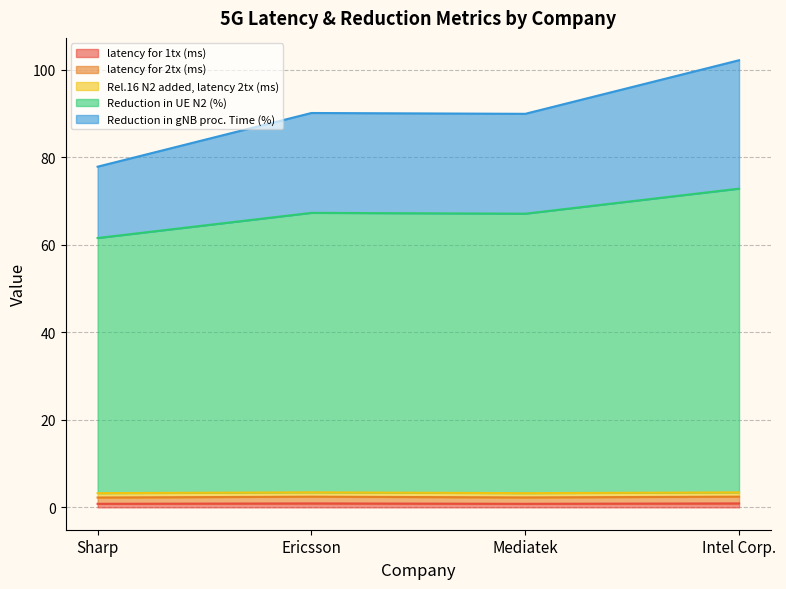

True or false: latency for 2tx (ms) and latency for 1tx (ms) intersect in this chart.

False